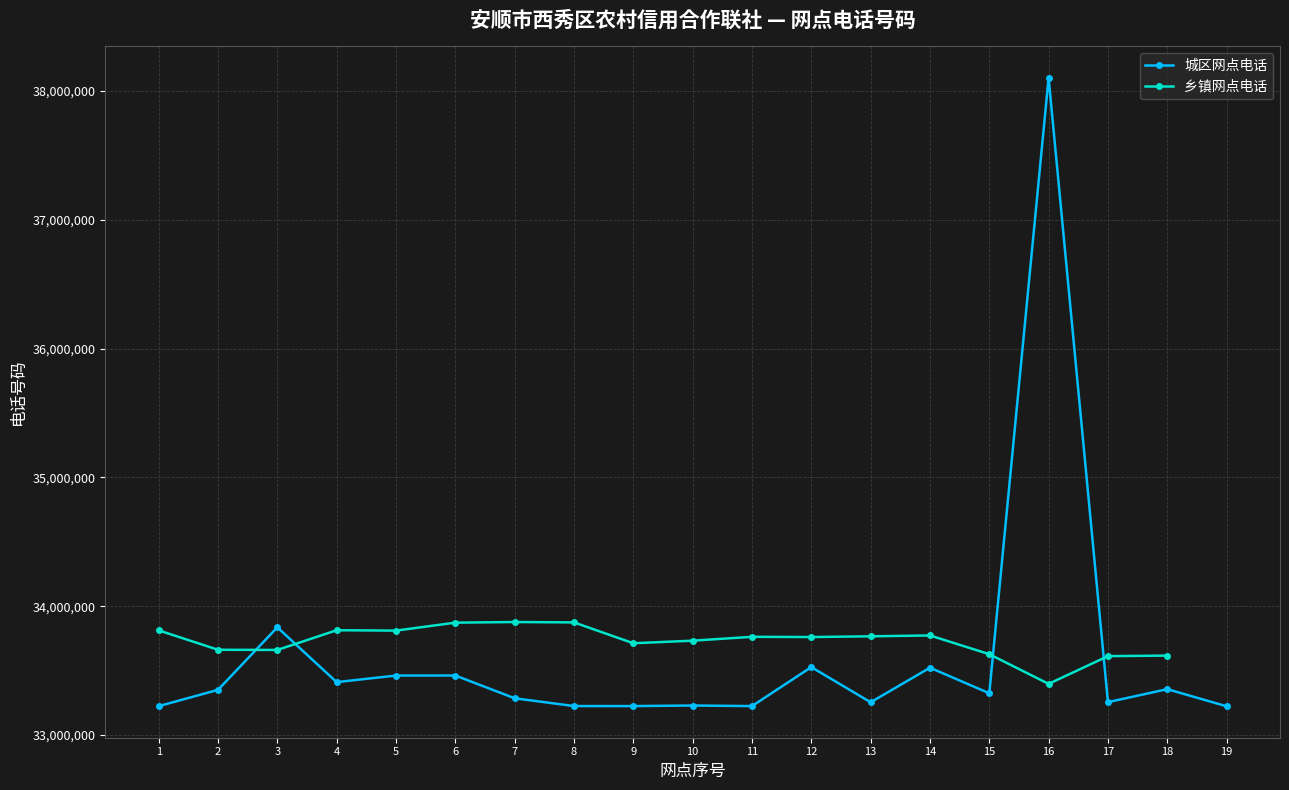

At which category is the sum across all series the highest?

16